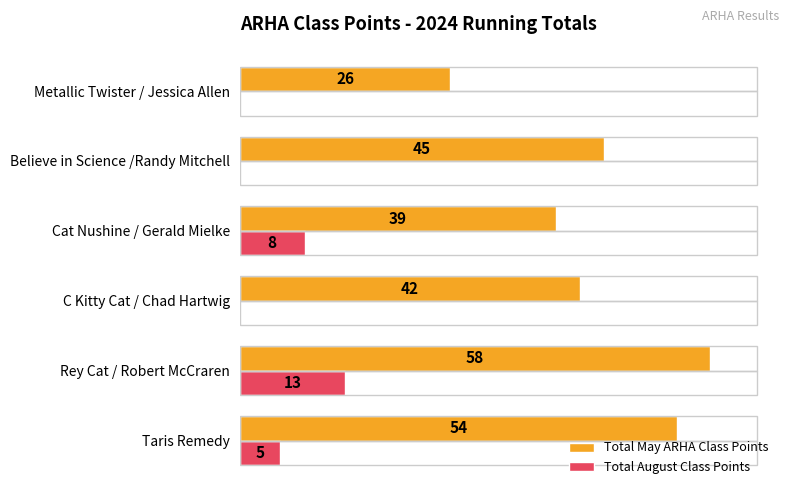

Where is Total August Class Points nearest to the value 6?

Taris Remedy